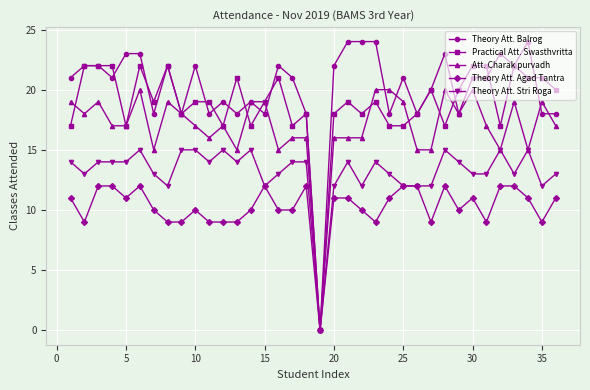

How many positive values does the Practical Att. Swasthvritta series have?

35